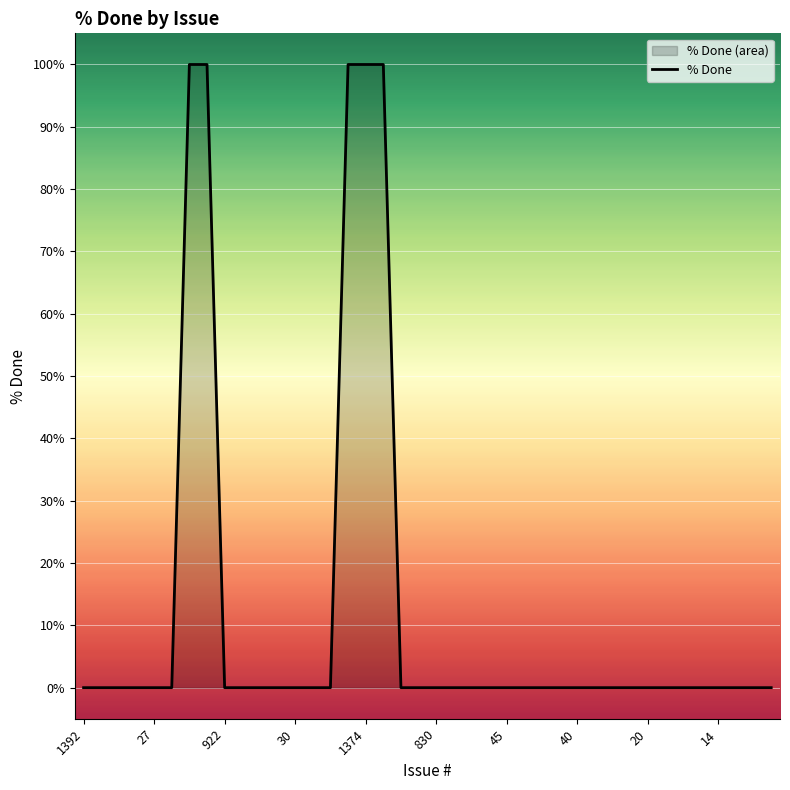

What is the difference between the second highest and minimum values?

100